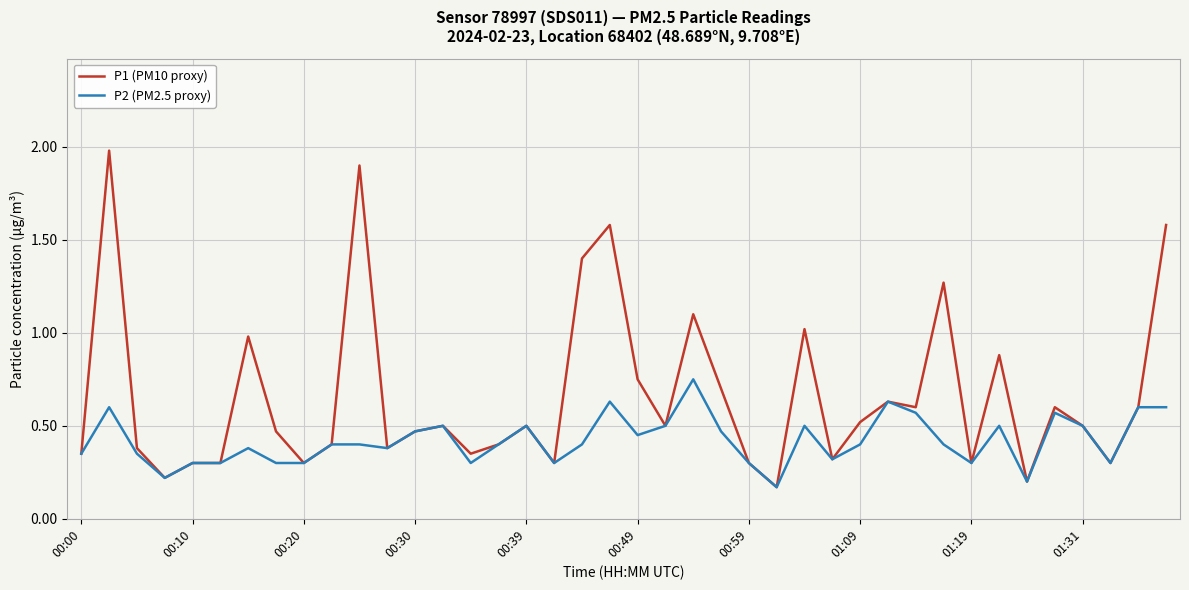

True or false: P1 (PM10 proxy) has more than 0 points higher than both neighbors.

True